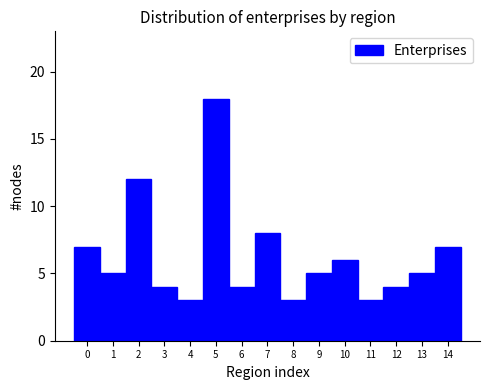

Over which range of the x-axis is the bar tallest?

4.5 to 5.5